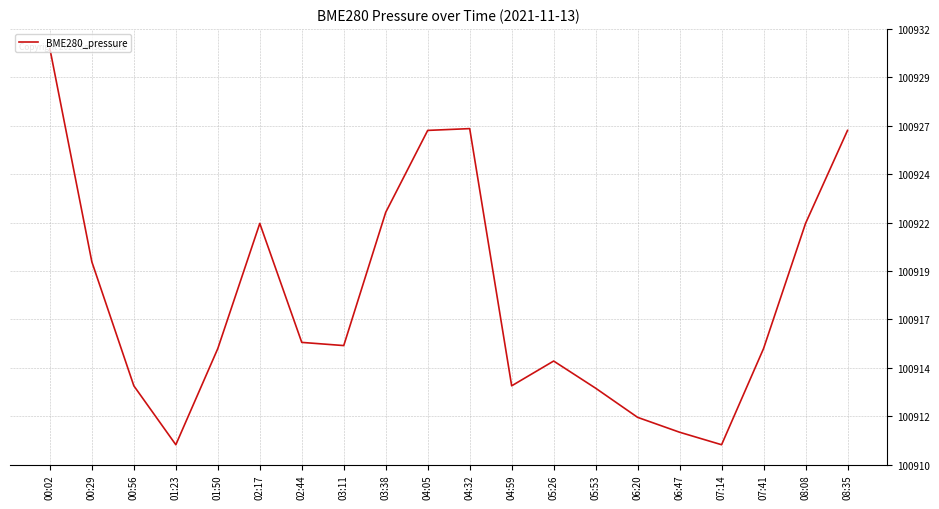

Read the value at 00:02.

100930.5